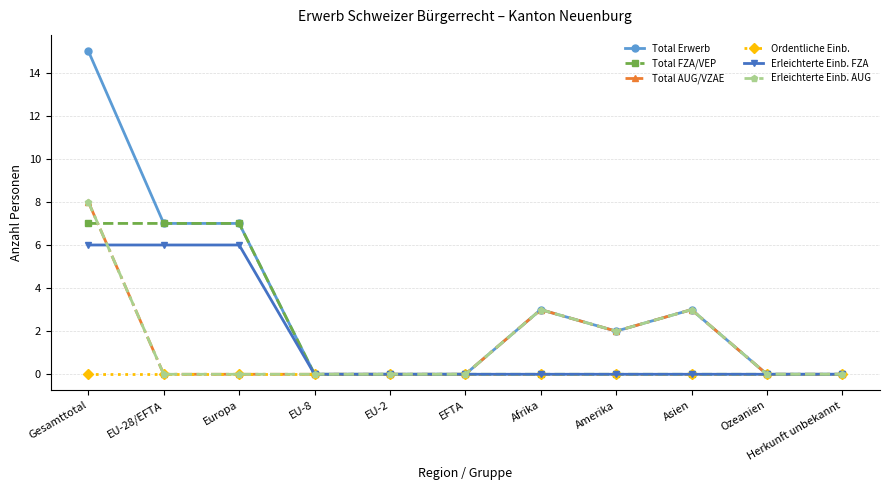

Where is the first local maximum for Total Erwerb?

Afrika